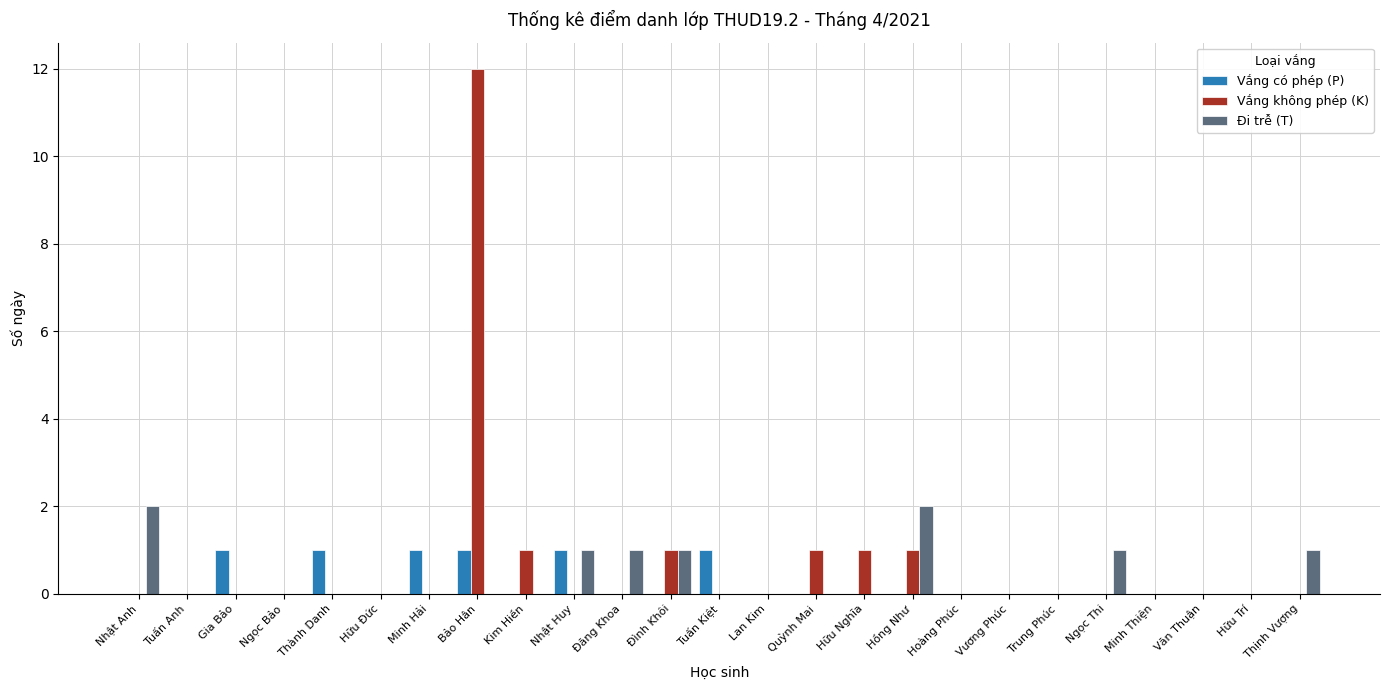

At which category does the chart reach its peak across all series?

Bảo Hân